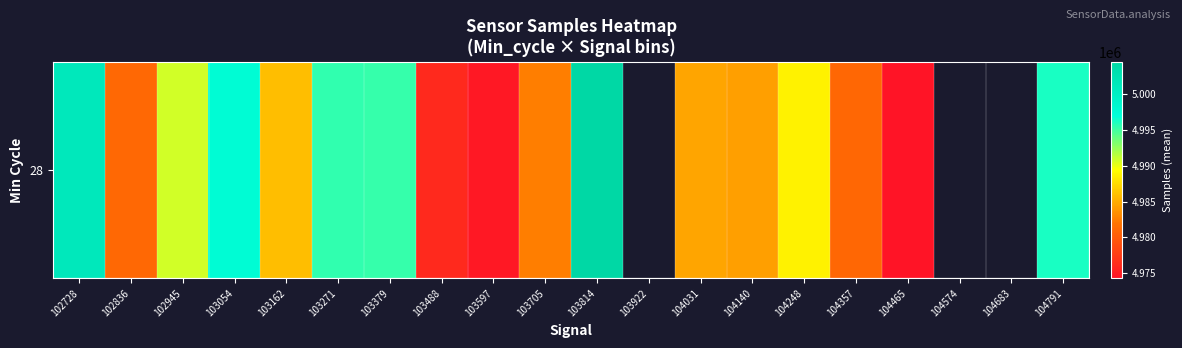

List the labels in order of value, smallest first.

104465, 103597, 103488, 104357, 102836, 103705, 104140, 104031, 103162, 104248, 102945, 103379, 103271, 104791, 103054, 102728, 103814, 103922, 104574, 104683